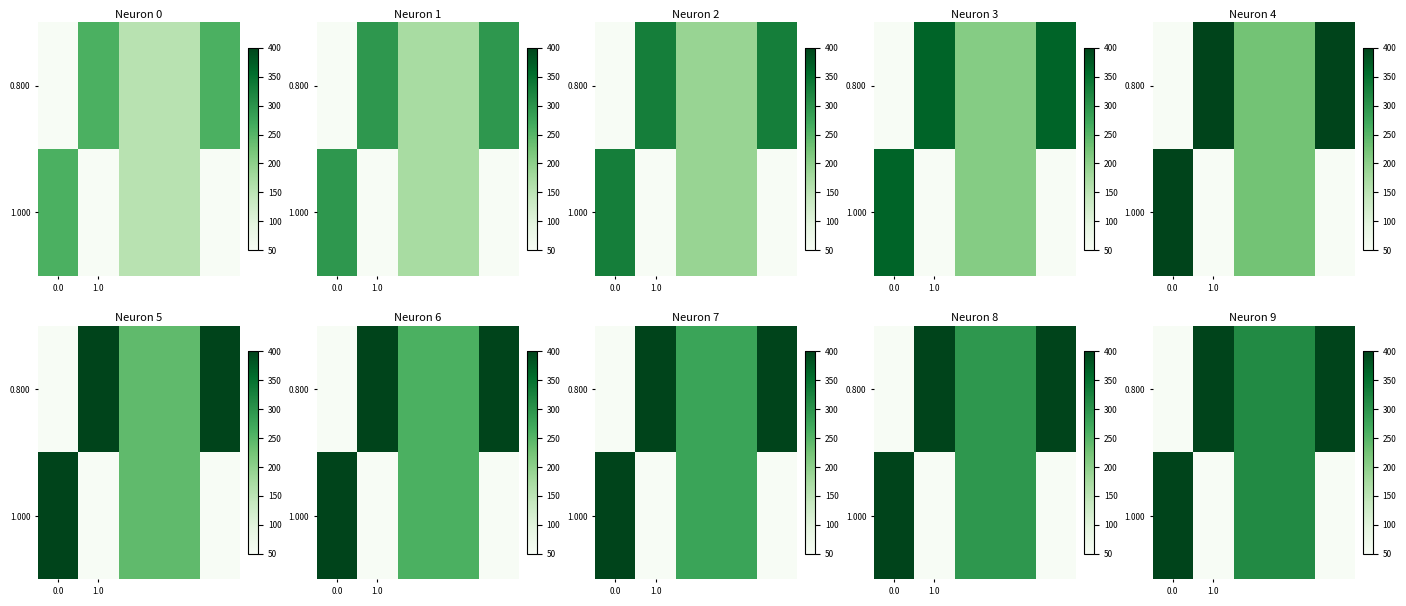

List the series in order of their peak value, lowest first.

0.800, 1.000